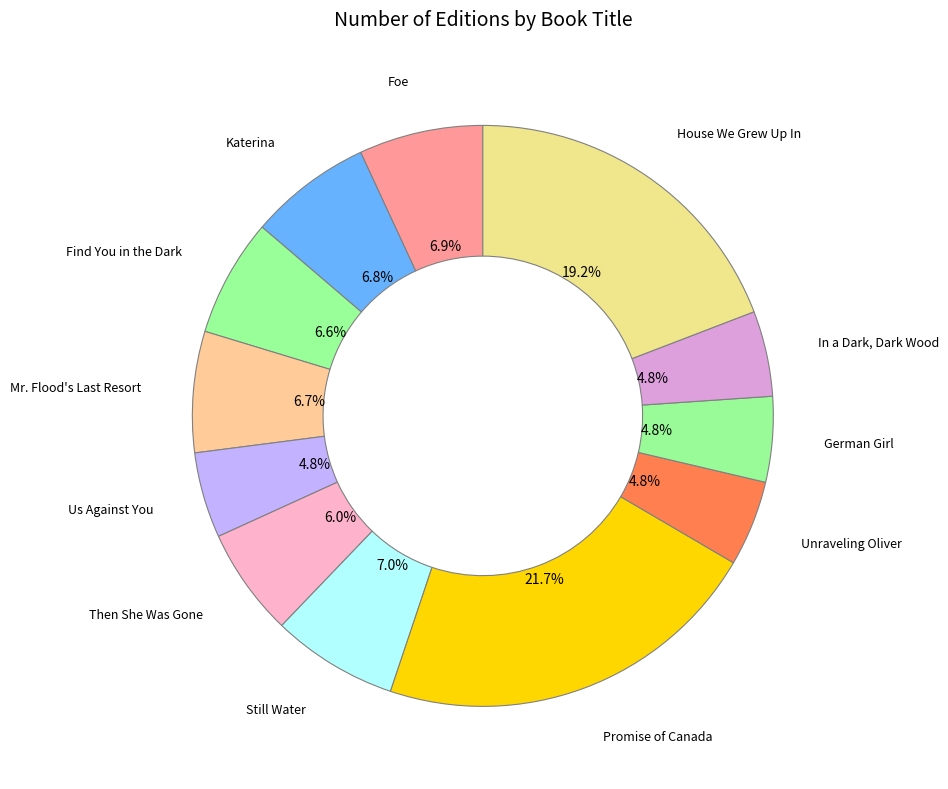

Count the number of slices in the pie.

12